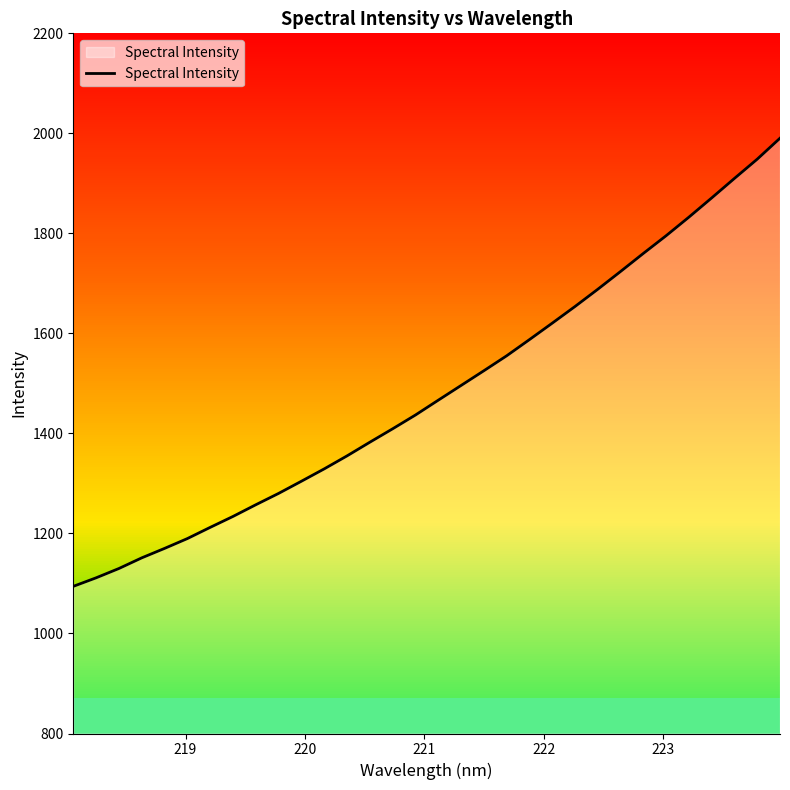

What is the difference between the maximum and minimum values?

896.1